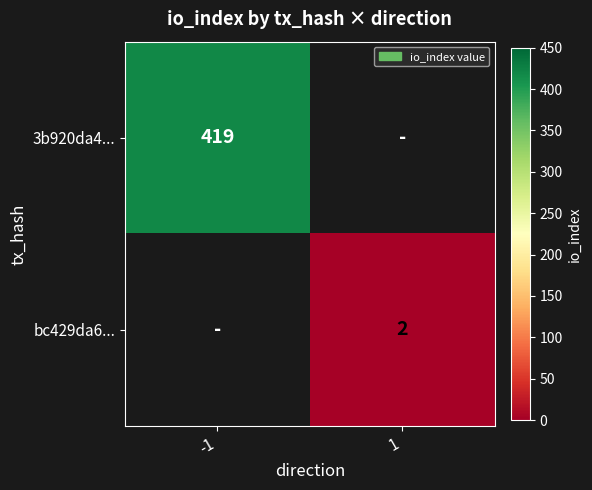

The 3b920da4... series shows 419 at -1. True or false?

True